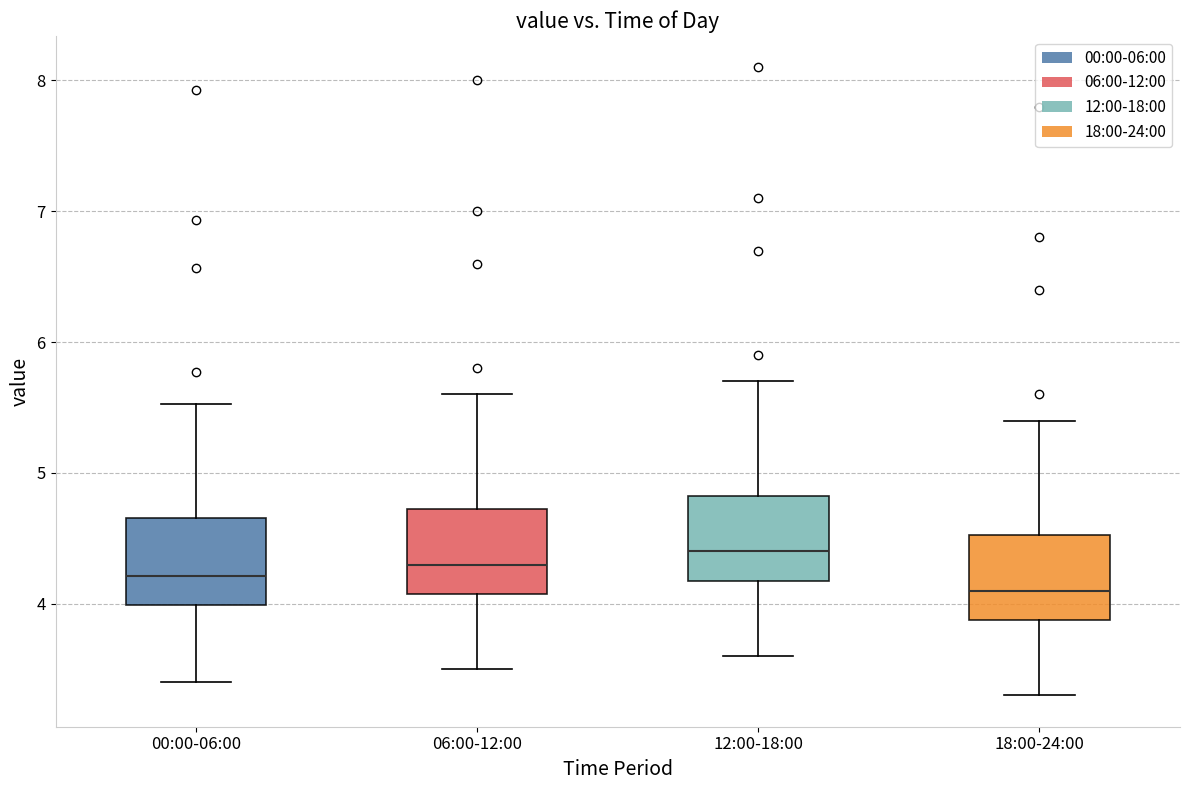

Where does the median line of the box for 06:00-12:00 sit on the y-axis? The values are not printed on the chart, so give them approximately, as read against the axis.

4.3